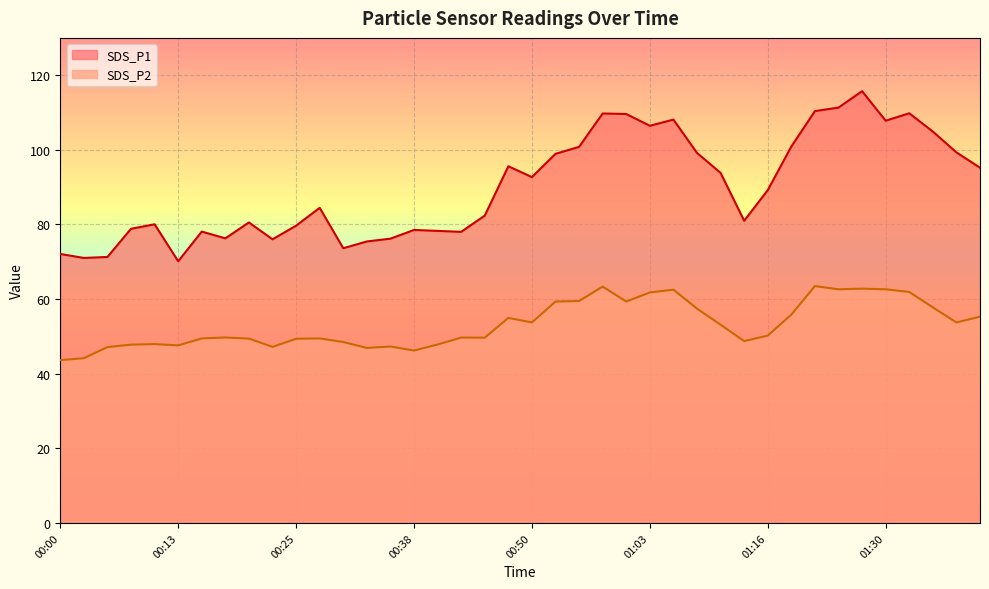

What is the value of the SDS_P1 point at the 26th from the left?

106.5